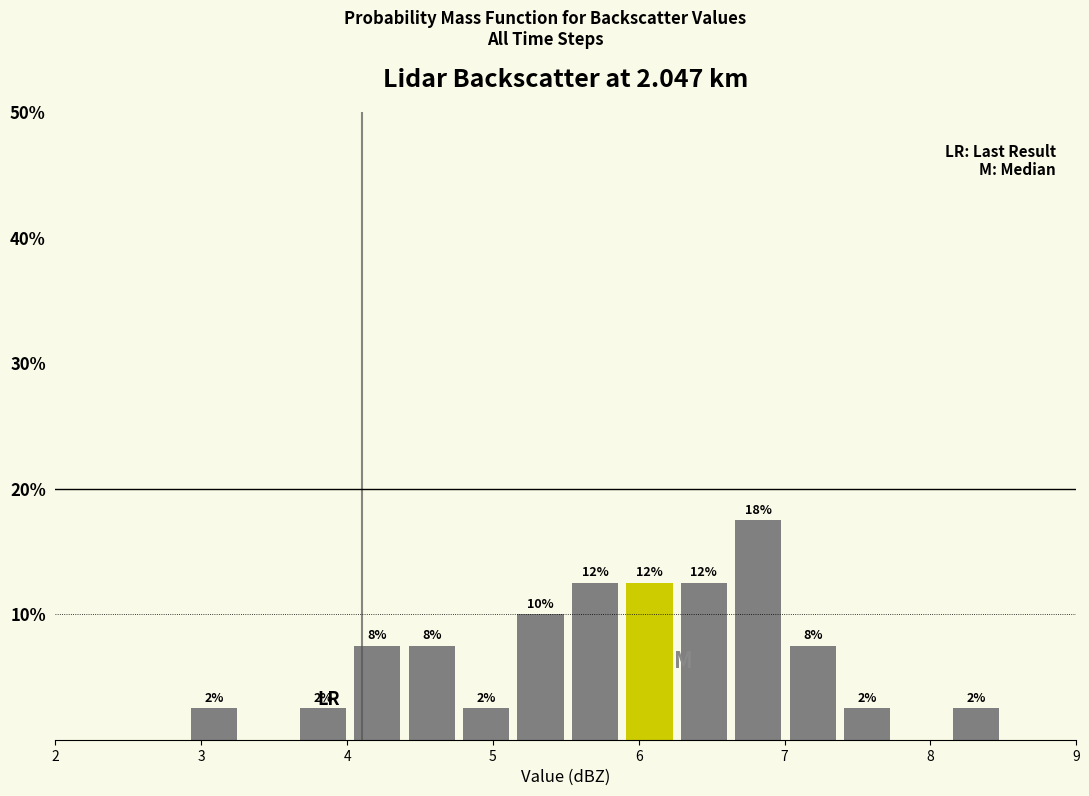

Read against the x-axis, roughly where is the centre of the tallest bar?

6.8